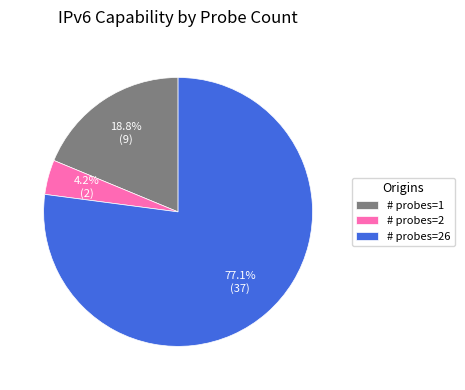

How many slices are in this pie chart?

3